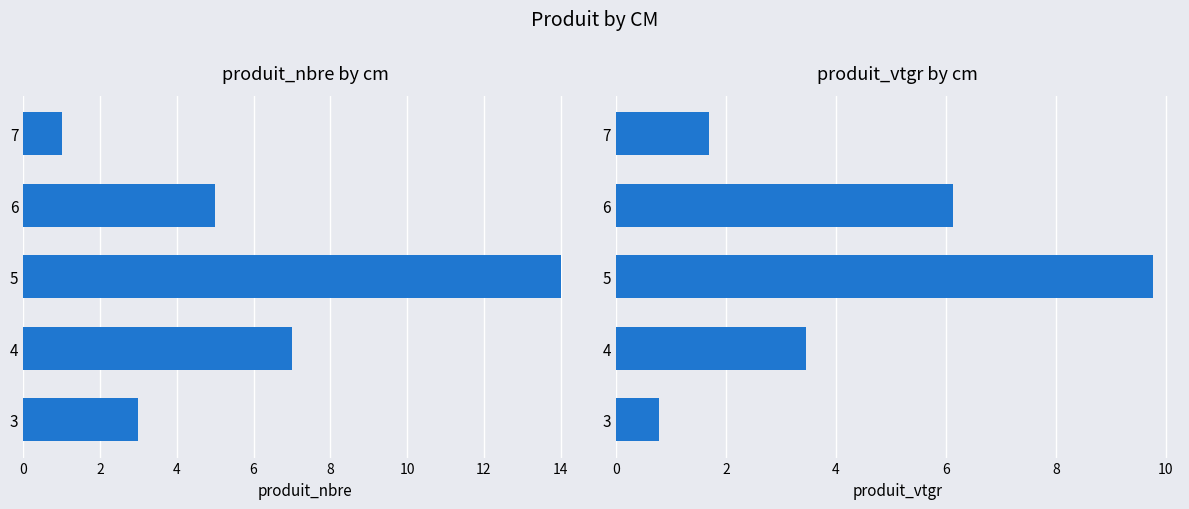

Which series changed the most between 6 and 7?

produit_vtgr